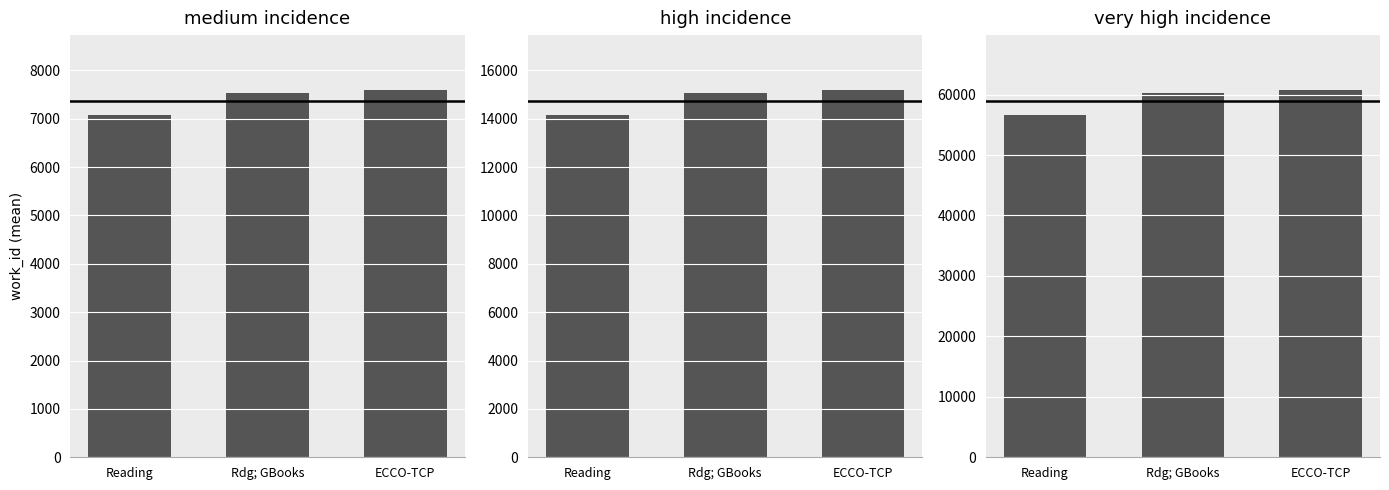

Rank the categories by value from lowest to highest.

Reading, Rdg; GBooks, ECCO-TCP